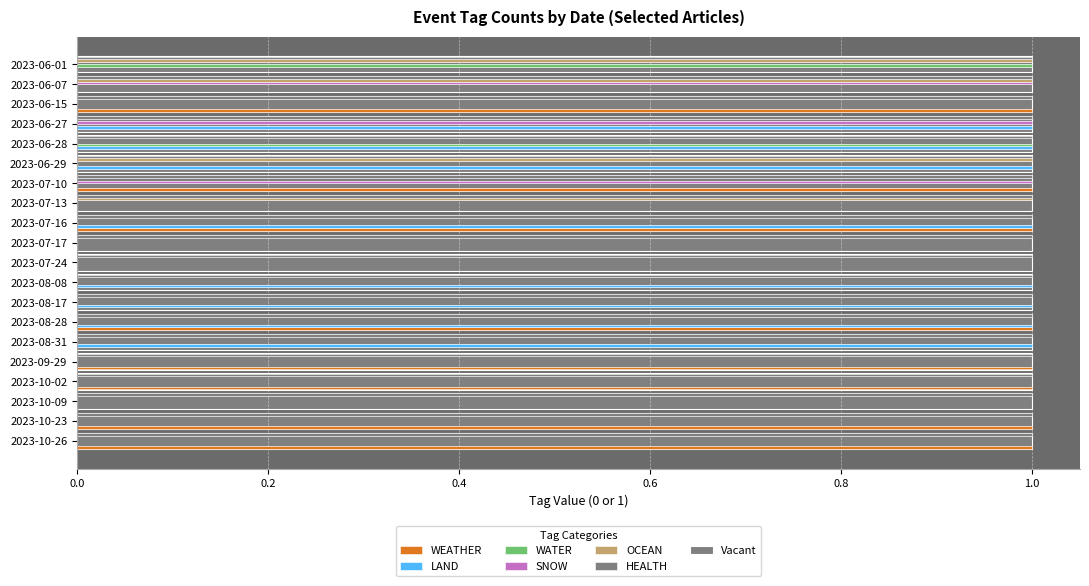

What is the sum of all LAND values?

8